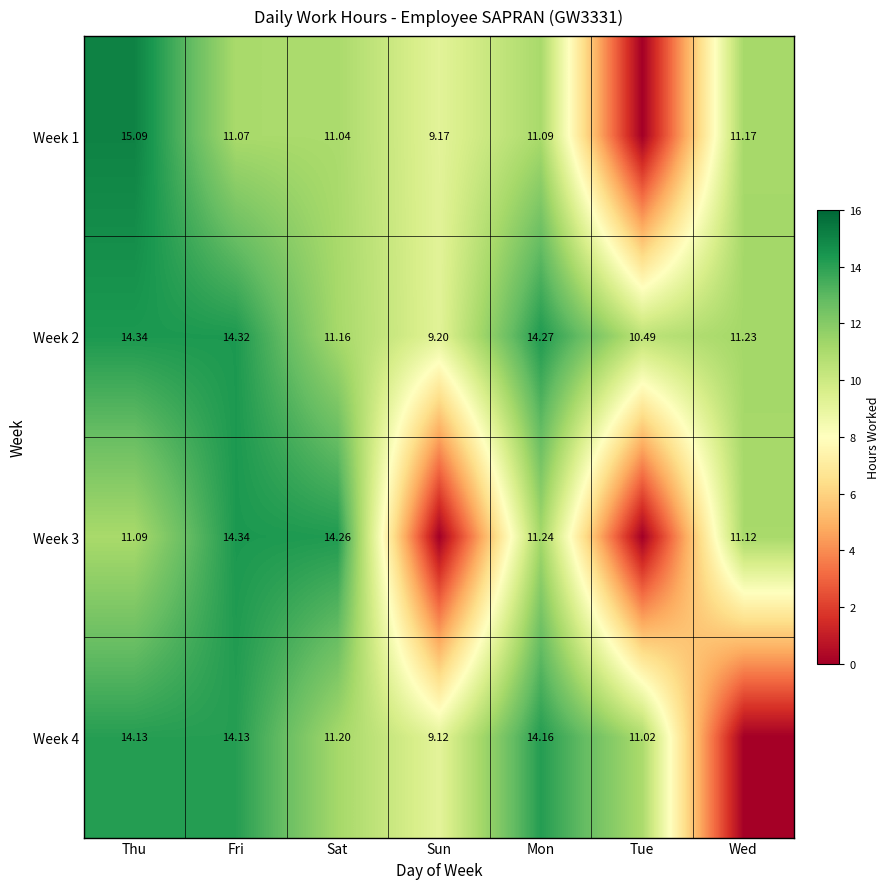

Is the value of Week 4 at Sun greater than the value of Week 3 at Wed?

No